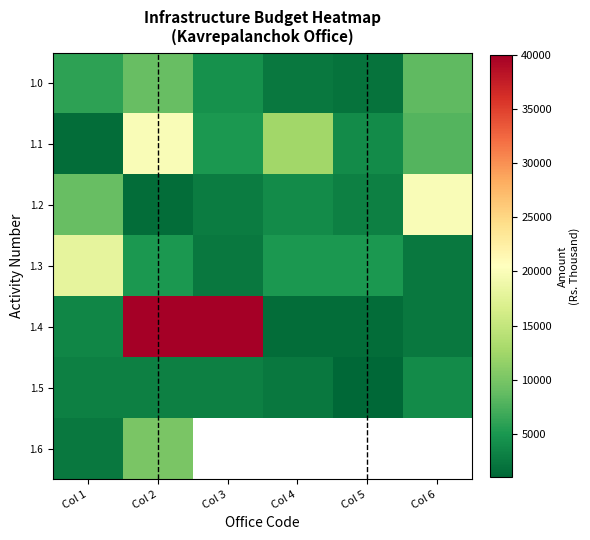

Which category has the highest value in the 1.2 series?

Col 6